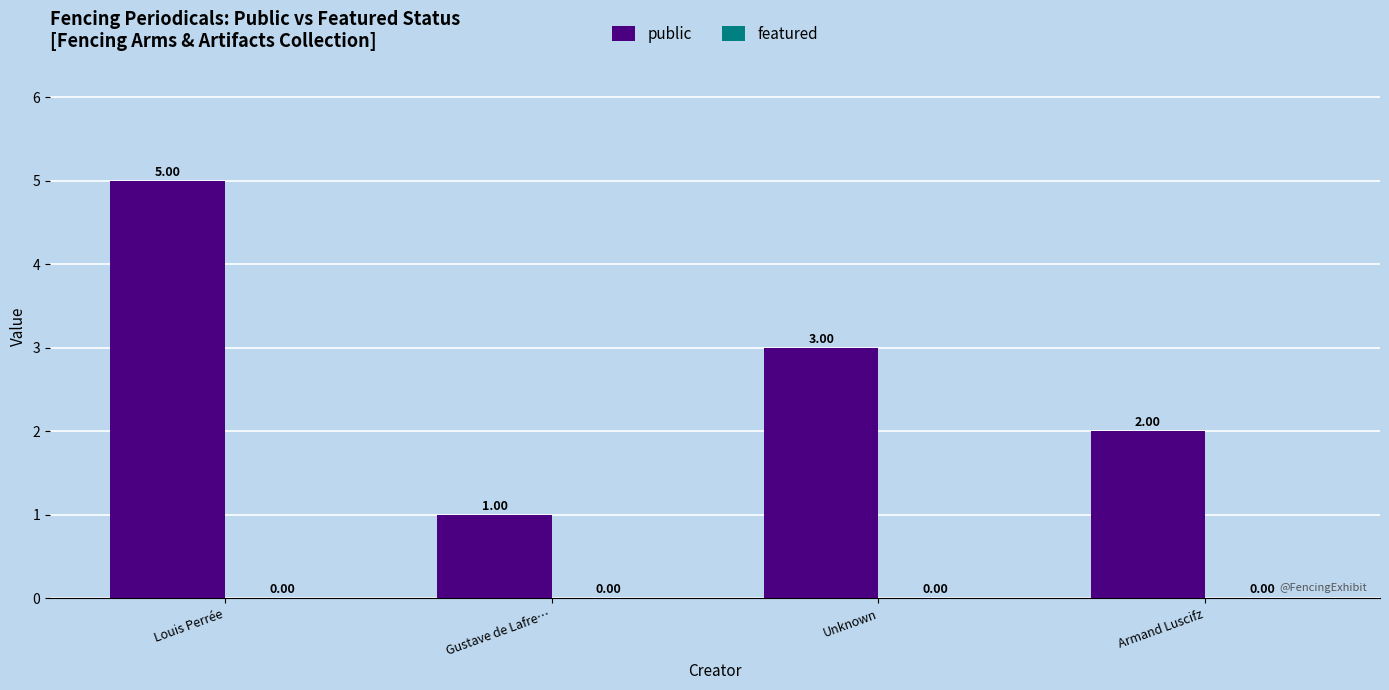

Rank the categories by value from highest to lowest.

Louis Perrée, Unknown, Armand Luscifz, Gustave de Lafre…